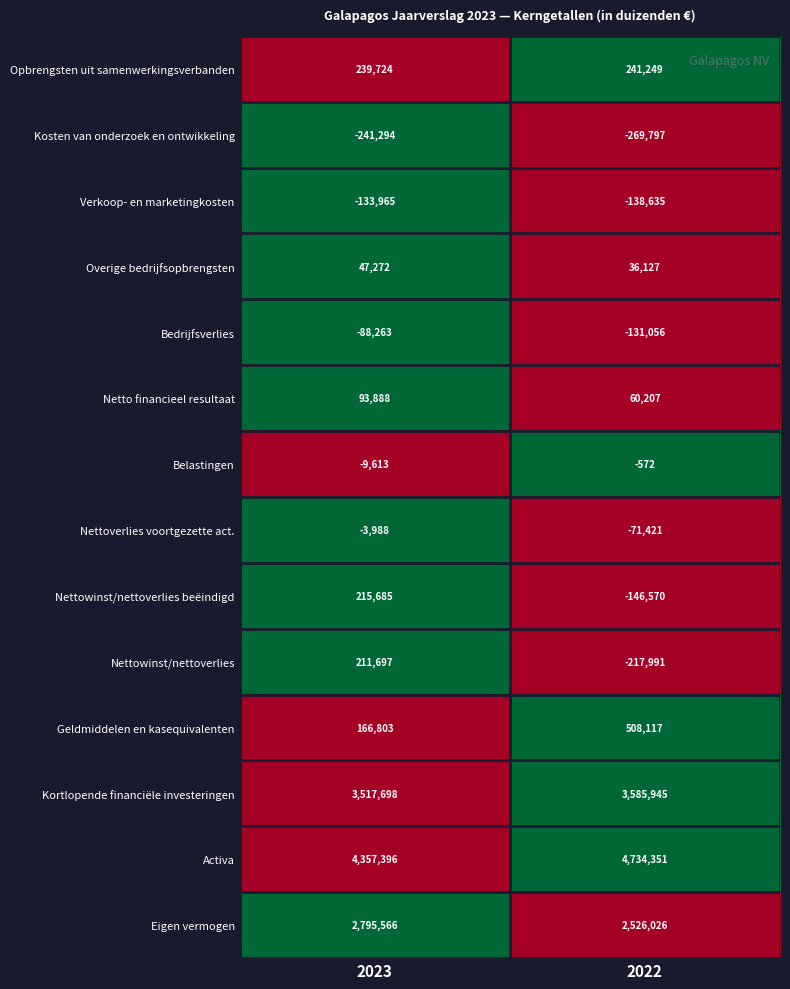

True or false: Nettoverlies voortgezette act. has a value of -6847 at 2023.

False